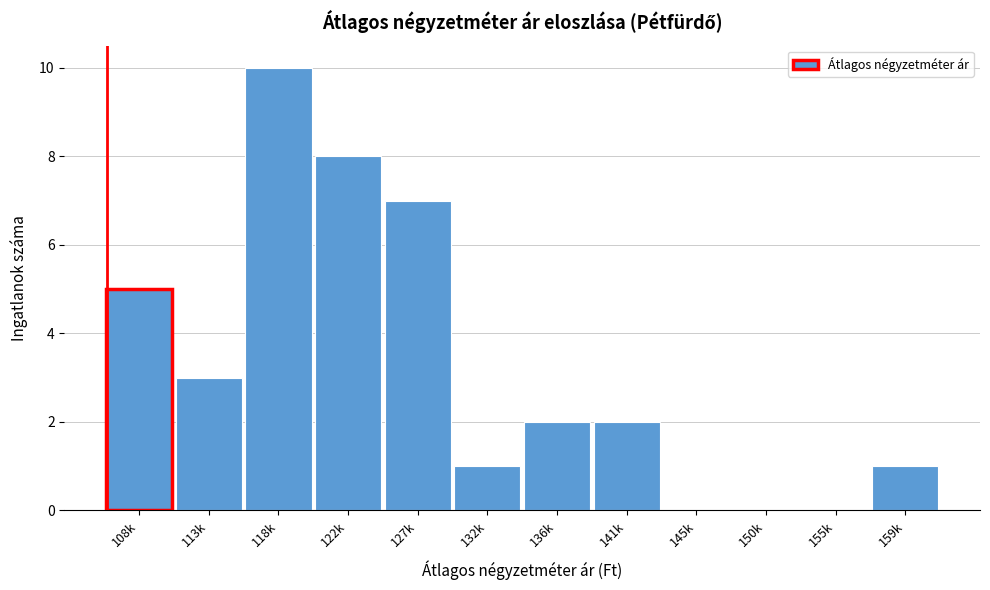

Reading right to left, list all the values displayed in this chart.

159k=1	155k=0	150k=0	145k=0	141k=2	136k=2	132k=1	127k=7	122k=8	118k=10	113k=3	108k=5